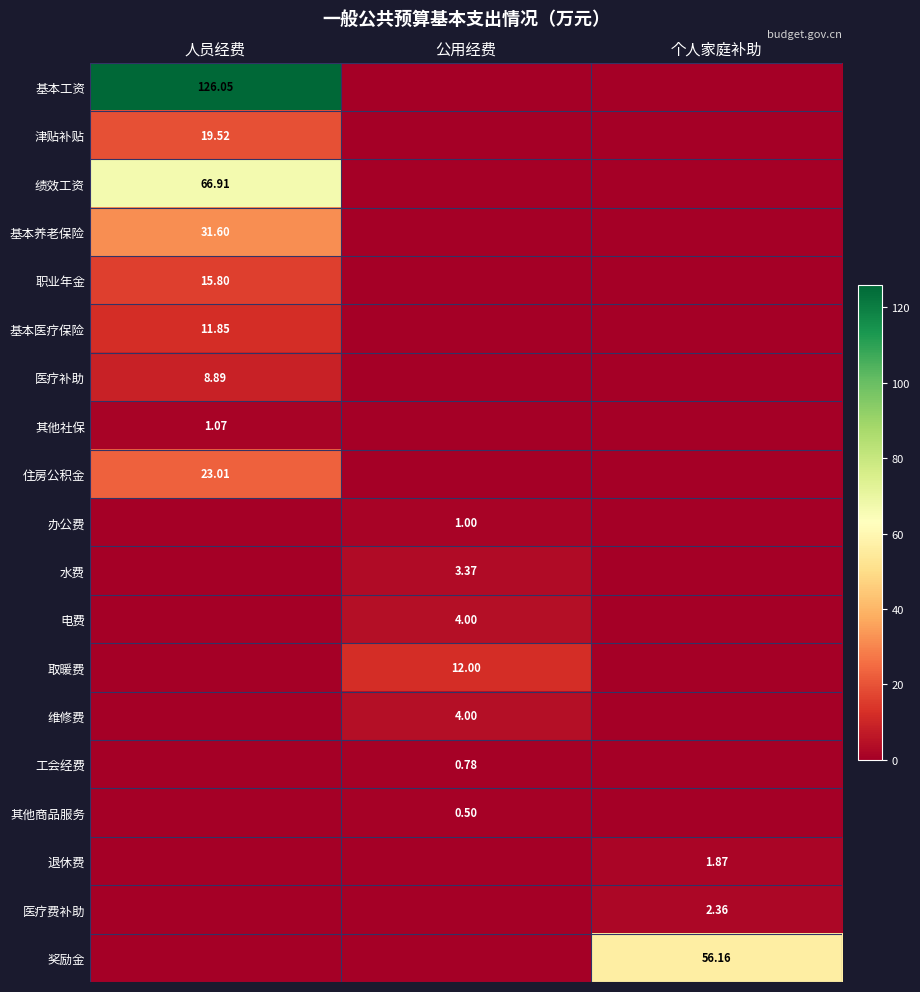

Is the value of 退休费 at 个人家庭补助 greater than the value of 绩效工资 at 人员经费?

No